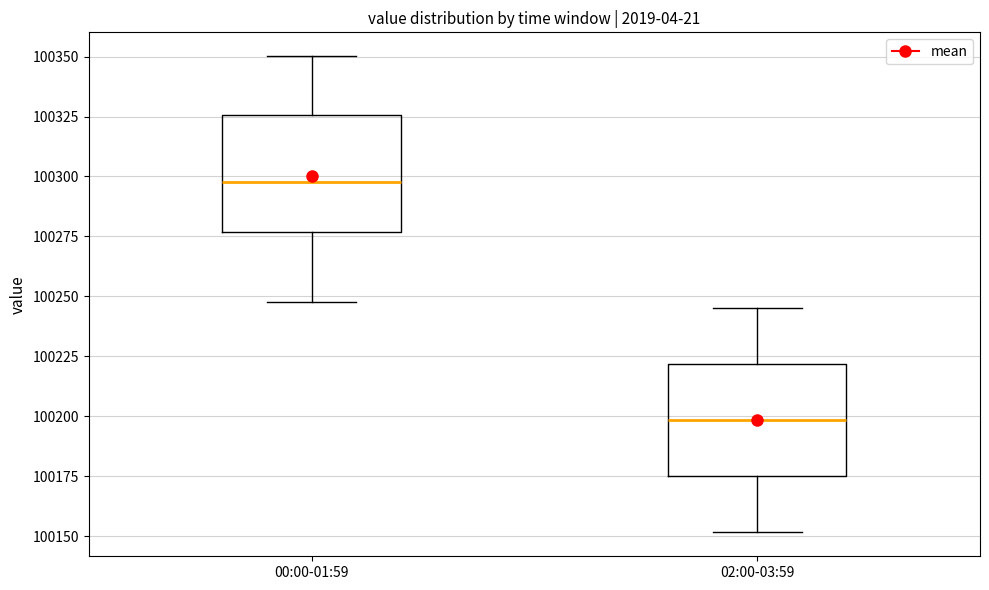

Reading left to right, read every box against the y-axis: the position of its median line, the range the box covers, and the ends of its whiskers. The values are not printed on the chart, so give them approximately, as read against the axis.

00:00-01:59: median 100300, box 100275 to 100325, whiskers 100250 to 100350
02:00-03:59: median 100200, box 100175 to 100220, whiskers 100150 to 100245